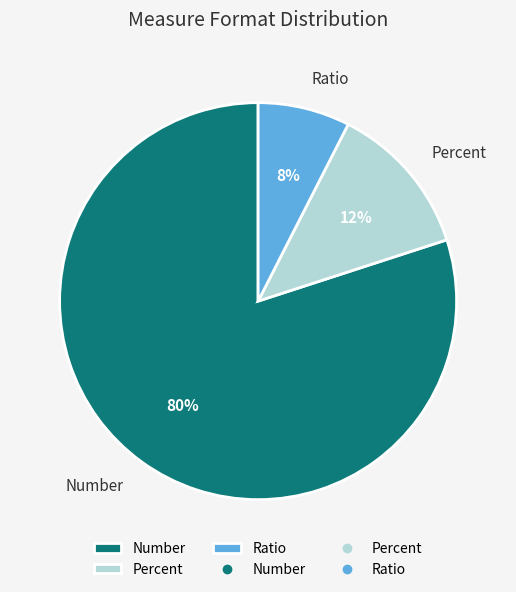

Is it true that Ratio is 14% of the pie?

False